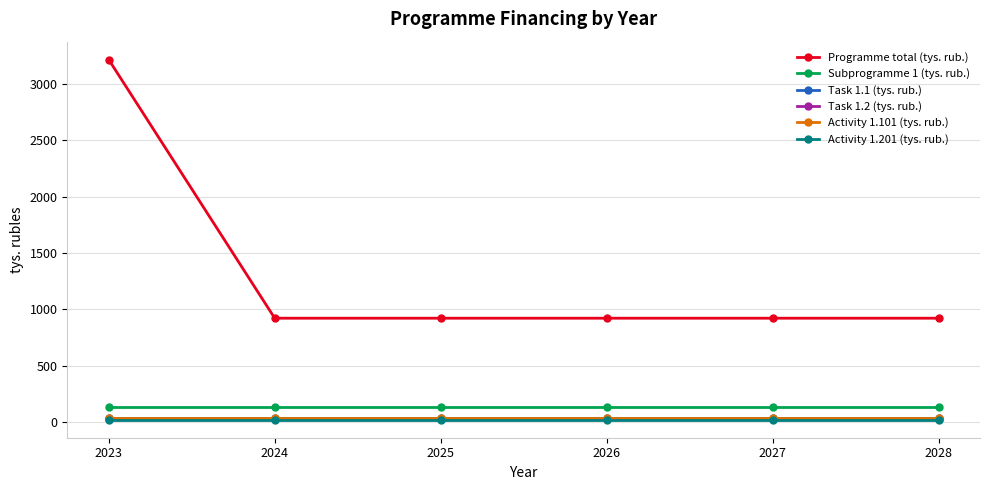

What is the value of the Subprogramme 1 (tys. rub.) point at the 5th from the left?

137.0